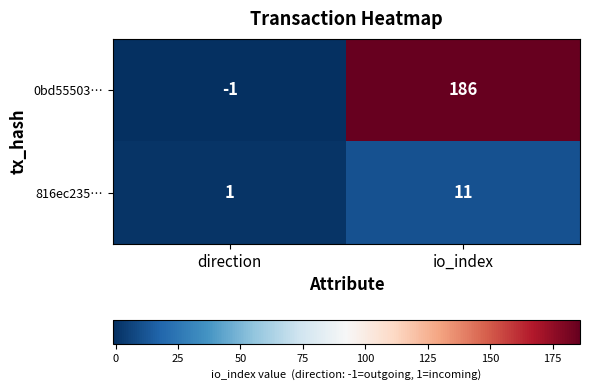

What is the total value across all series at io_index?

197